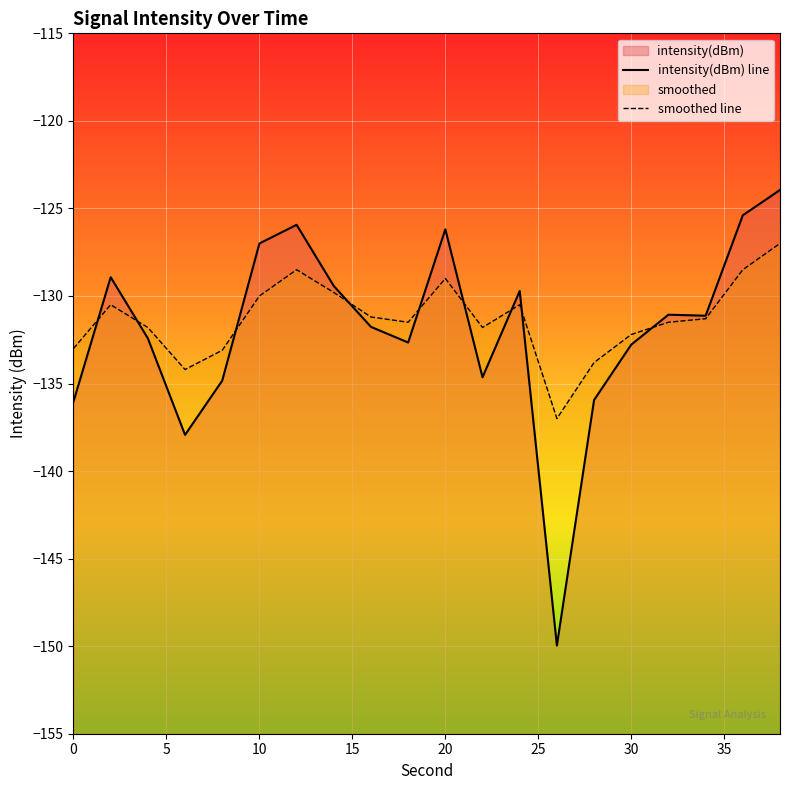

What are all the series names shown in the legend?

intensity(dBm), smoothed